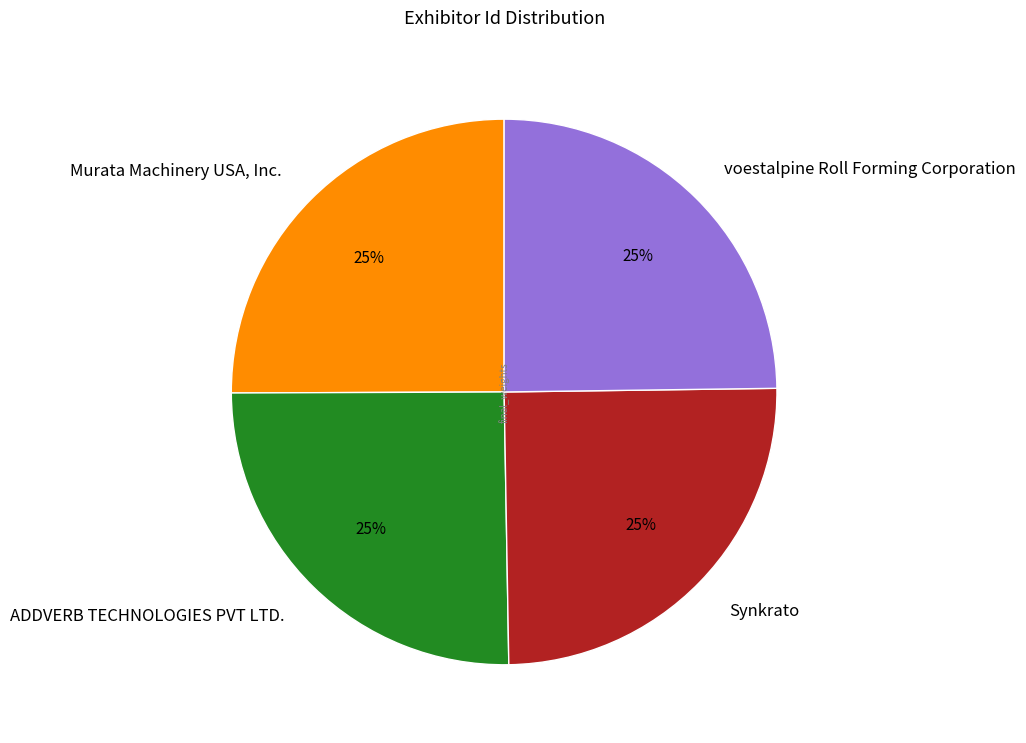

To the nearest percent, what is the average slice percentage?

25%